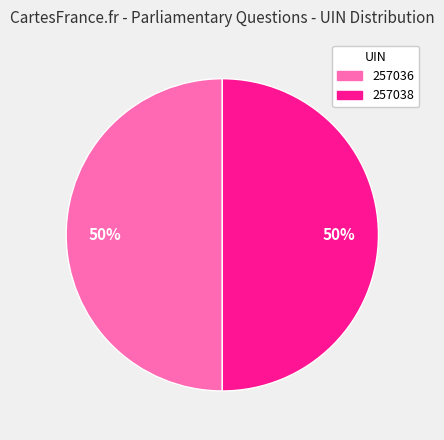

How many segments does this pie chart have?

2